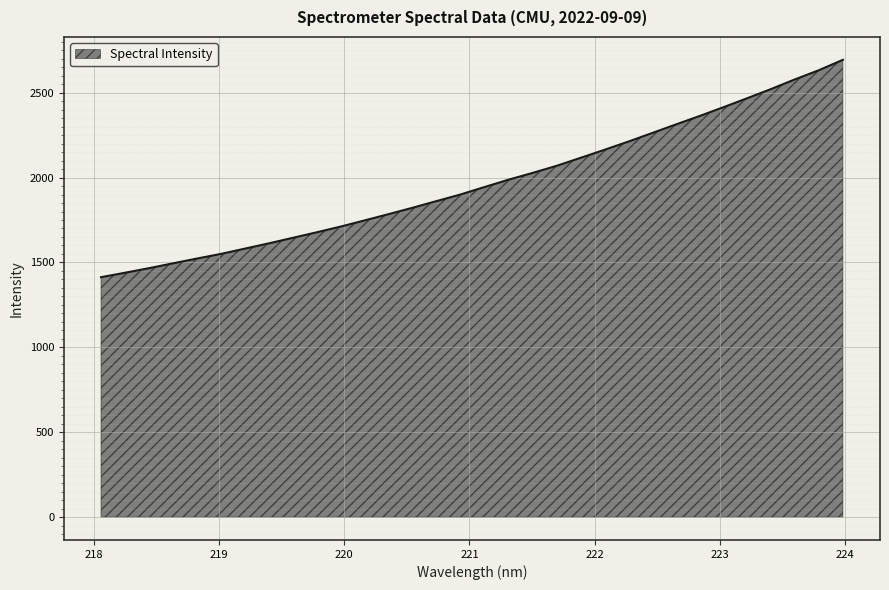

Reading right to left, extract all data points from this chart.

2693.4	2632.4	2578.6	2521.6	2467.3	2414.1	2362.1	2311.8	2261.0	2210.4	2162.0	2114.5	2067.7	2026.3	1986.5	1943.4	1899.7	1860.9	1821.7	1784.1	1747.3	1710.8	1677.3	1644.7	1612.1	1581.1	1549.9	1522.7	1494.5	1466.1	1439.1	1413.1